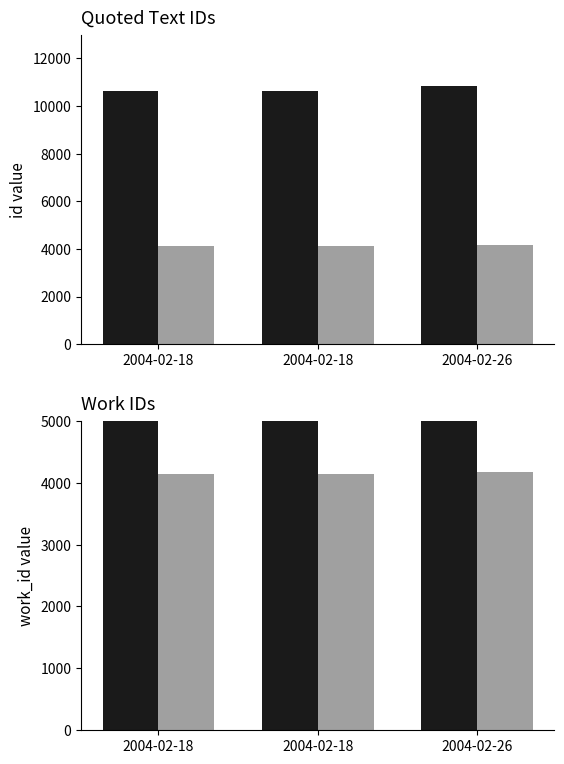

How many bars are there in each group?

2